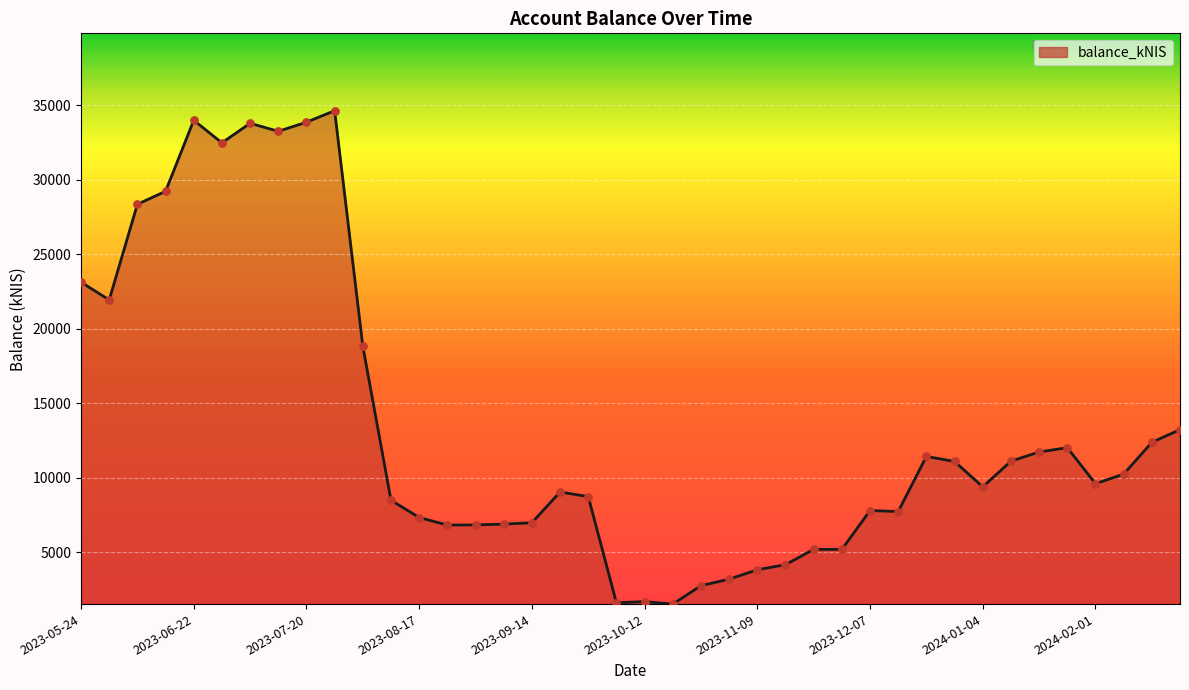

What is the minimum value shown in the chart?

1508.4